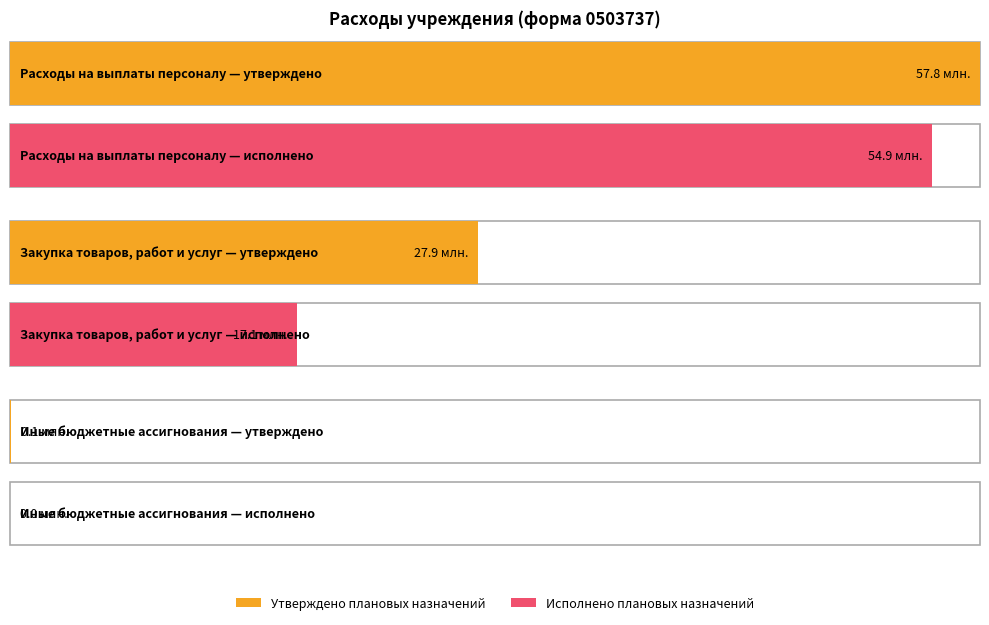

What is the label of the 1st bar from the left?

Расходы на выплаты персоналу